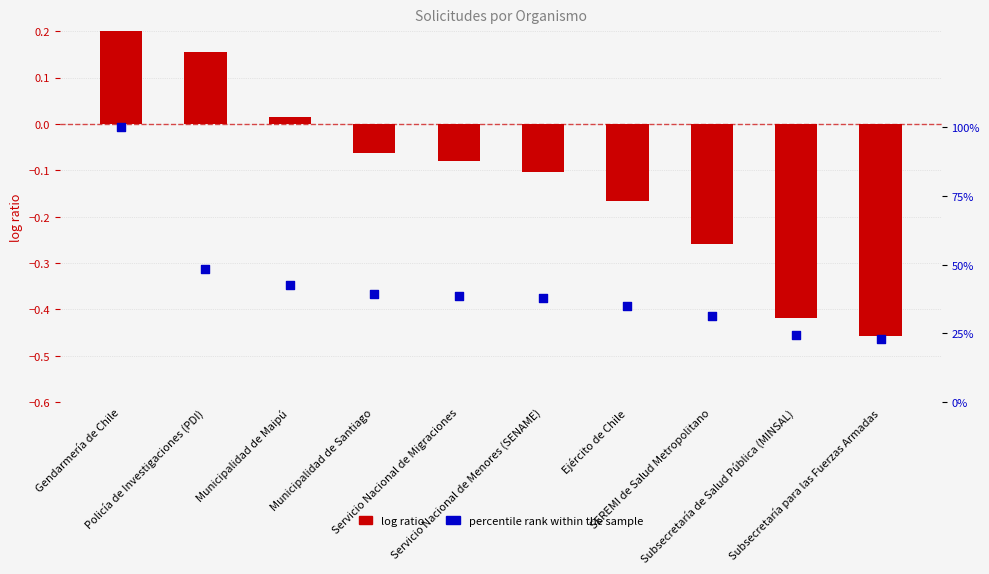

Which series has the widest spread of Y values?

percentile rank within the sample